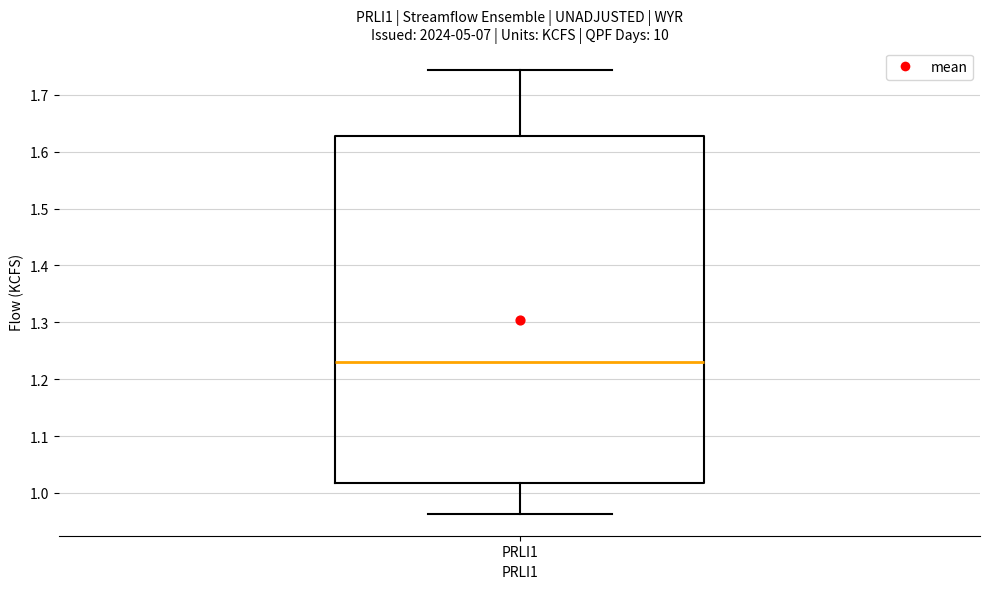

Where does the median line of the box for PRLI1 sit on the y-axis? The values are not printed on the chart, so give them approximately, as read against the axis.

1.23